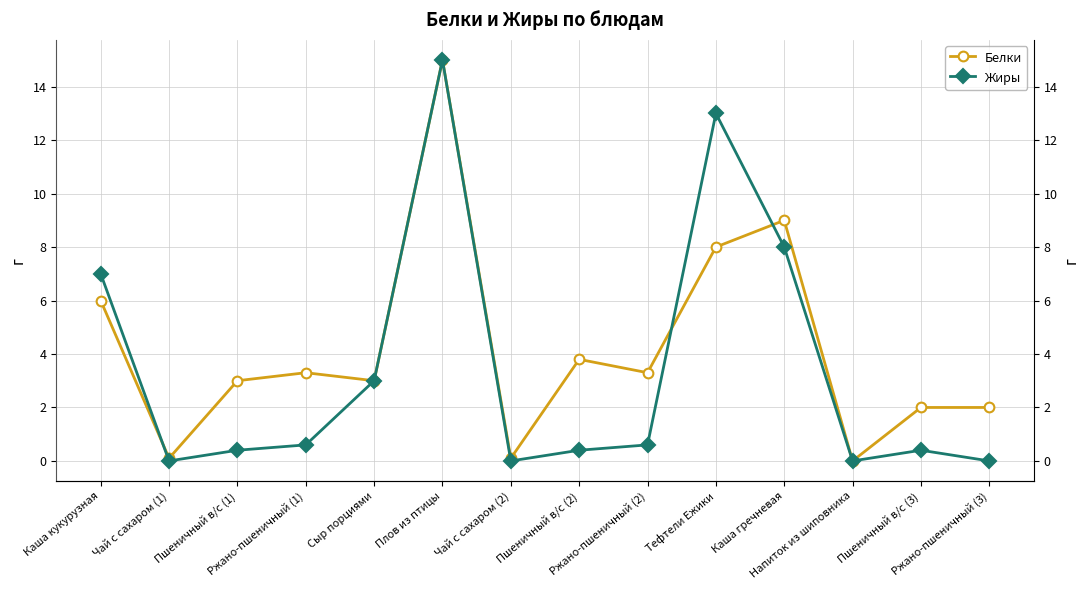

Which series has the largest total across all categories?

Белки